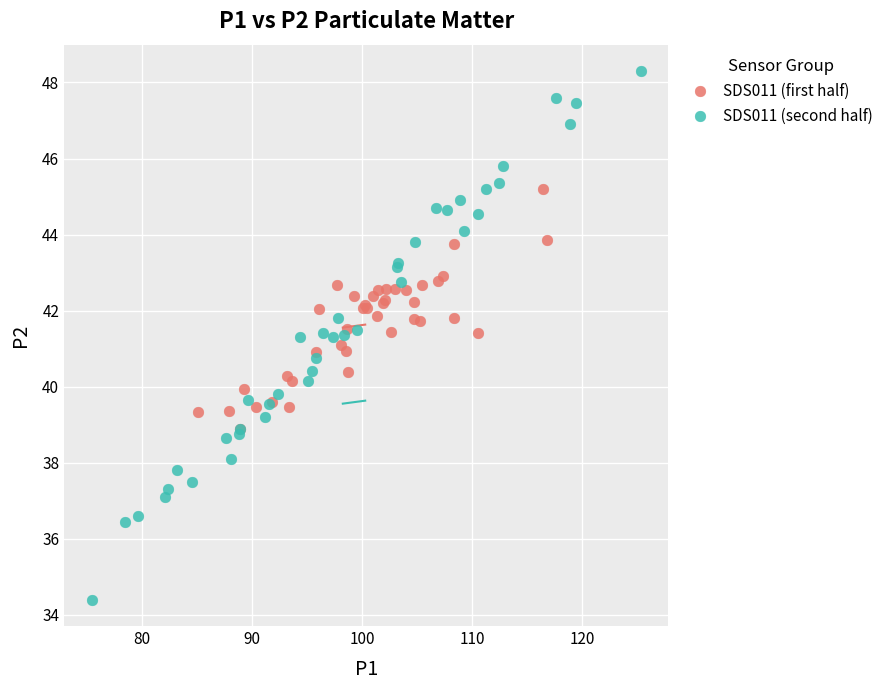

Which series has the widest spread of Y values?

SDS011 (second half)